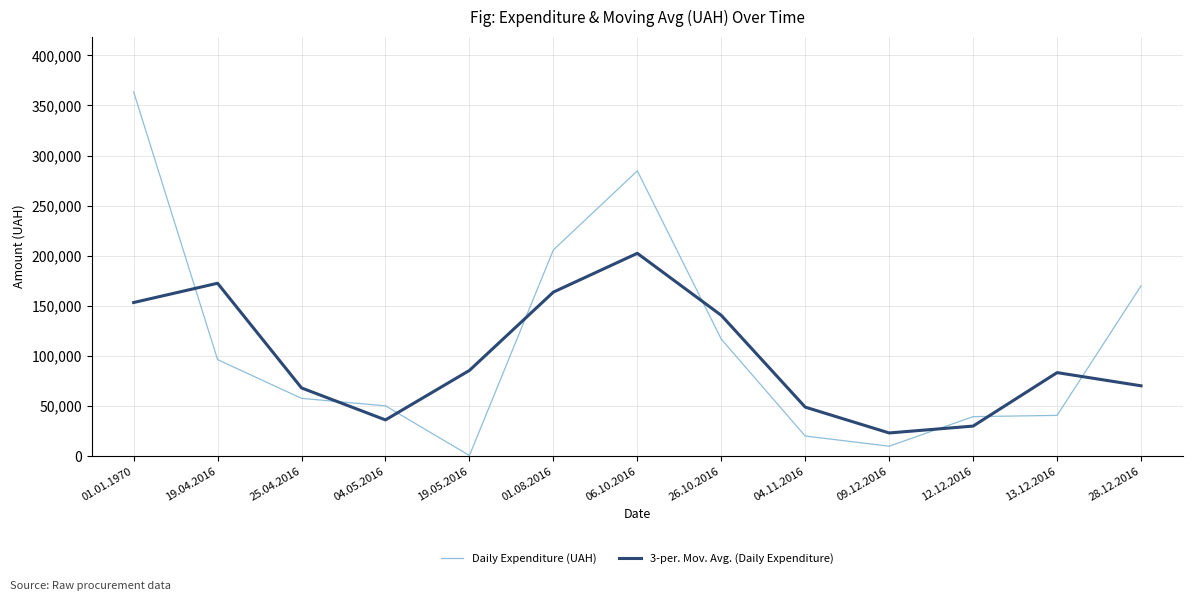

Which series ends up on top after the final intersection of 3-per. Mov. Avg. (Daily Expenditure) and Daily Expenditure (UAH)?

Daily Expenditure (UAH)